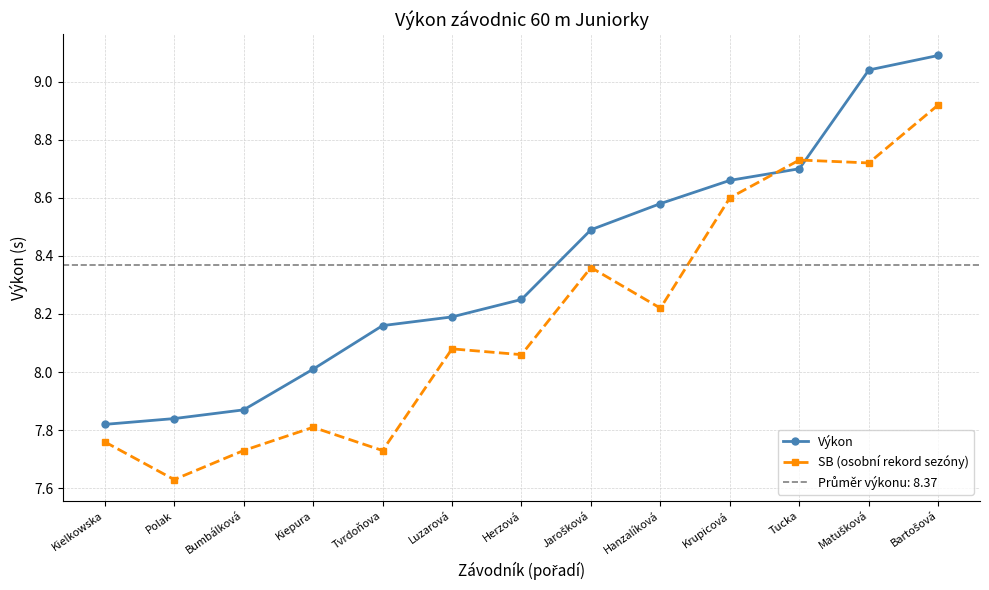

In SB (osobní rekord sezóny), how many points are lower than both neighbors (excluding endpoints)?

5